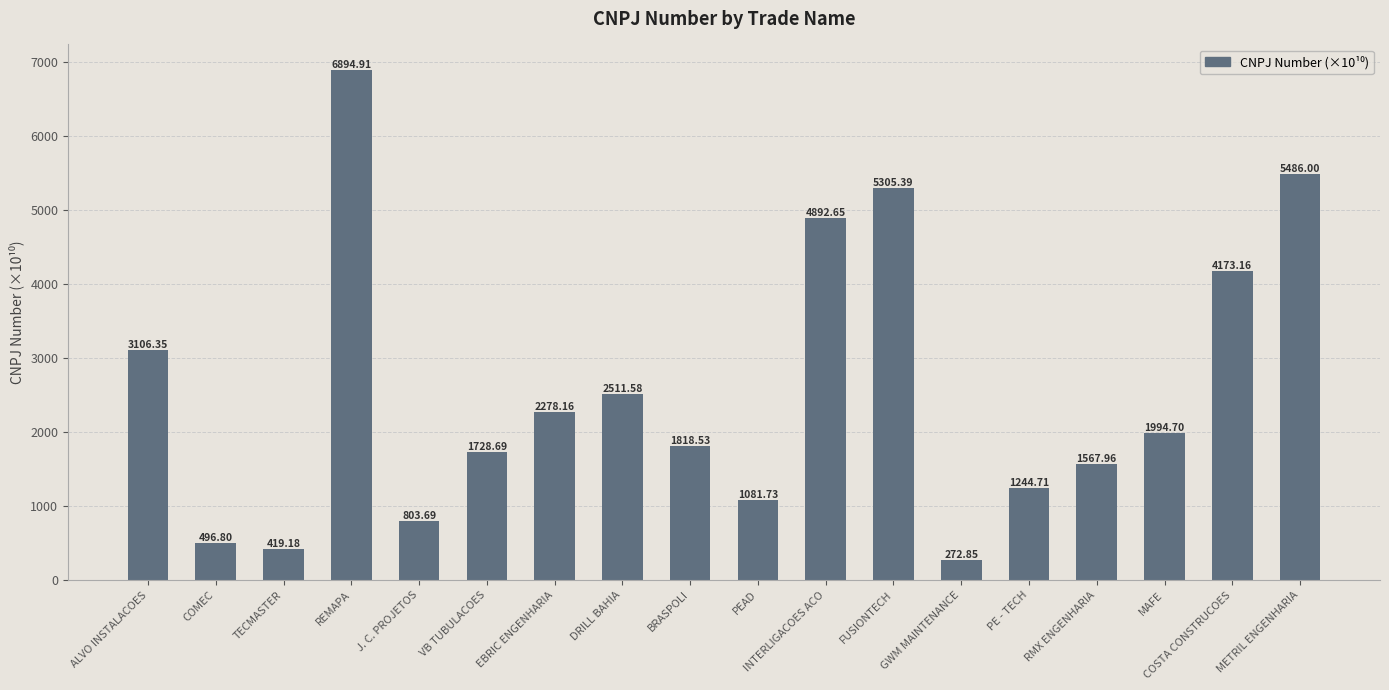

Rank the categories by value from highest to lowest.

REMAPA, METRIL ENGENHARIA, FUSIONTECH, INTERLIGACOES ACO, COSTA CONSTRUCOES, ALVO INSTALACOES, DRILL BAHIA, EBRIC ENGENHARIA, MAFE, BRASPOLI, VB TUBULACOES, RMX ENGENHARIA, PE - TECH, PEAD, J. C. PROJETOS, COMEC, TECMASTER, GWM MAINTENANCE